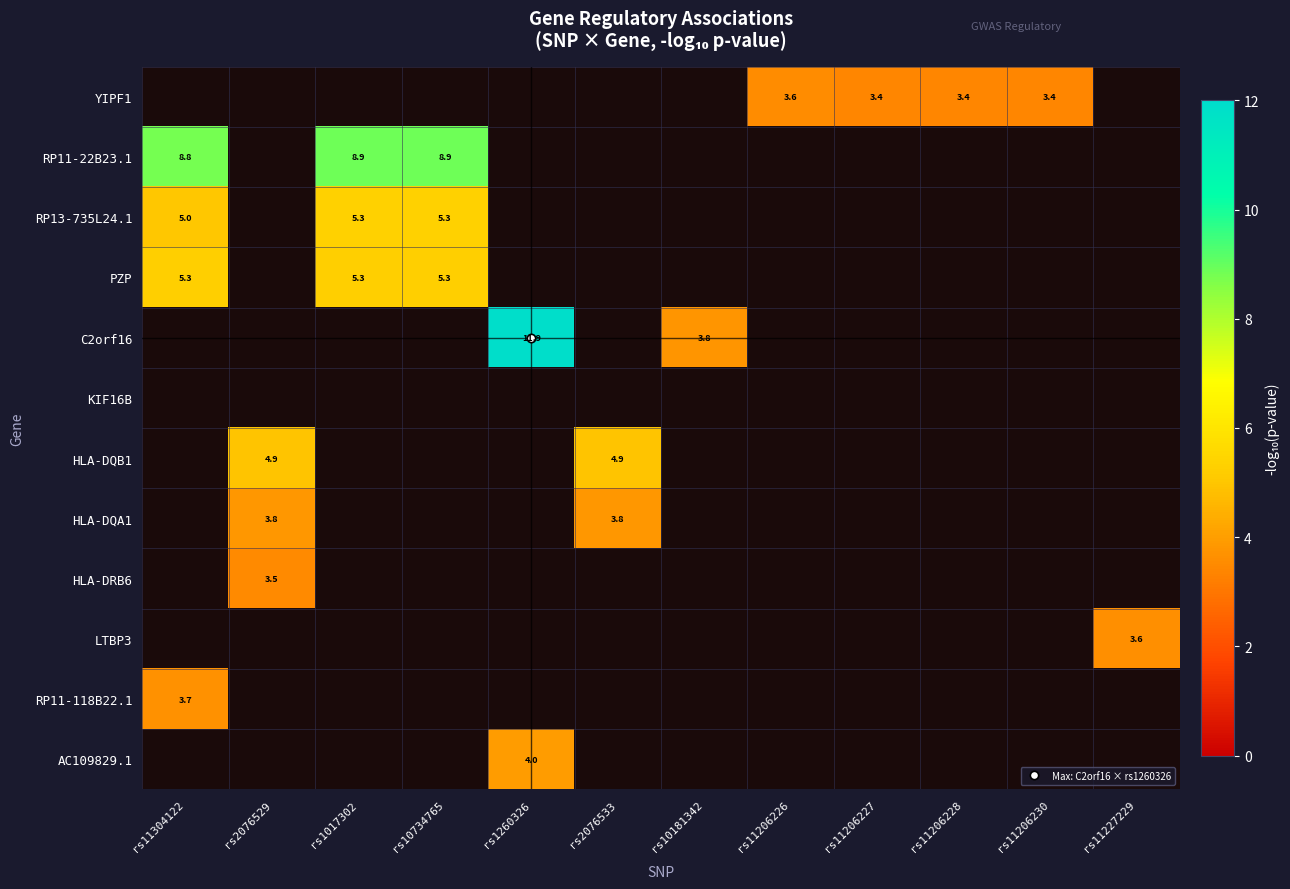

What is the minimum value for PZP?

5.3